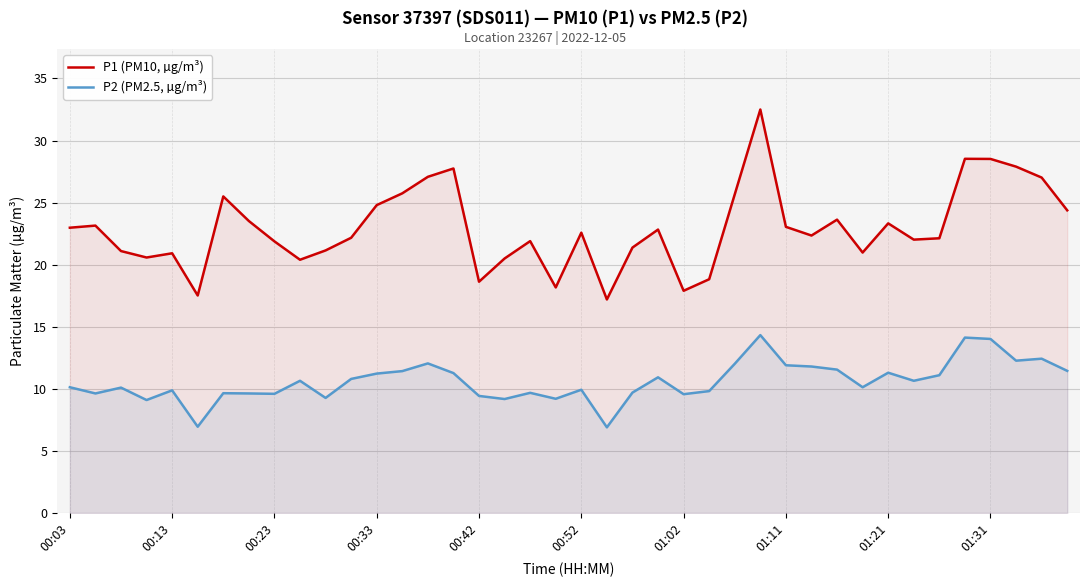

True or false: P2 (PM2.5, µg/m³) and P1 (PM10, µg/m³) intersect in this chart.

False